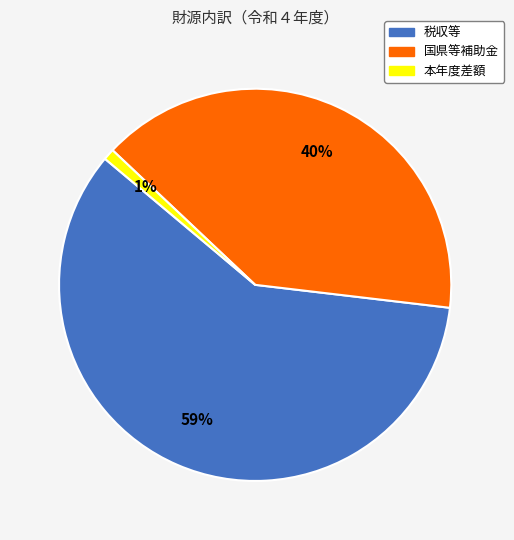

Is the sum of 国県等補助金 and 本年度差額 greater than half?

No